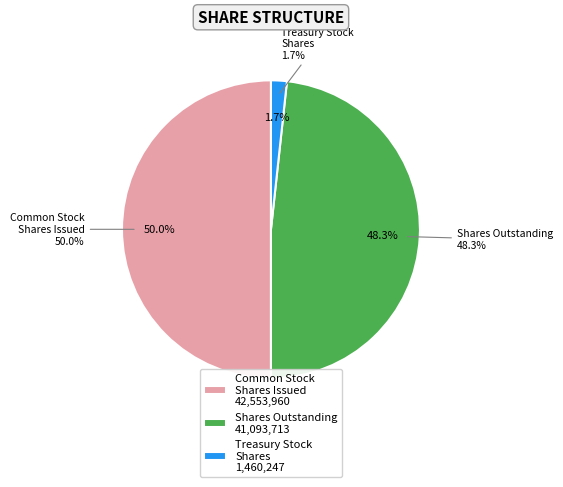

How many segments does this pie chart have?

3